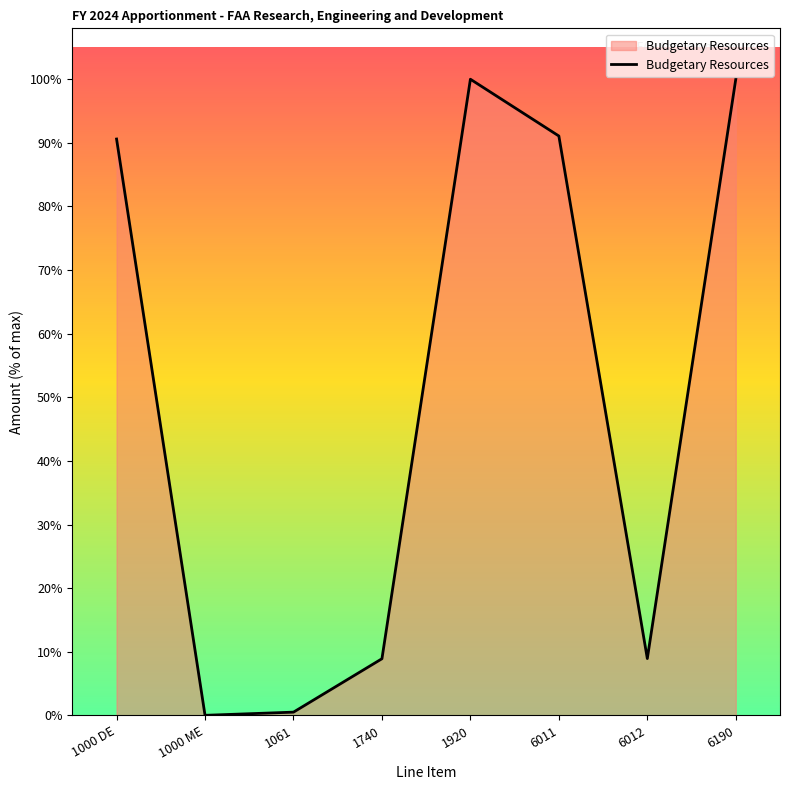

What is the approximate value at 6190?

211053500